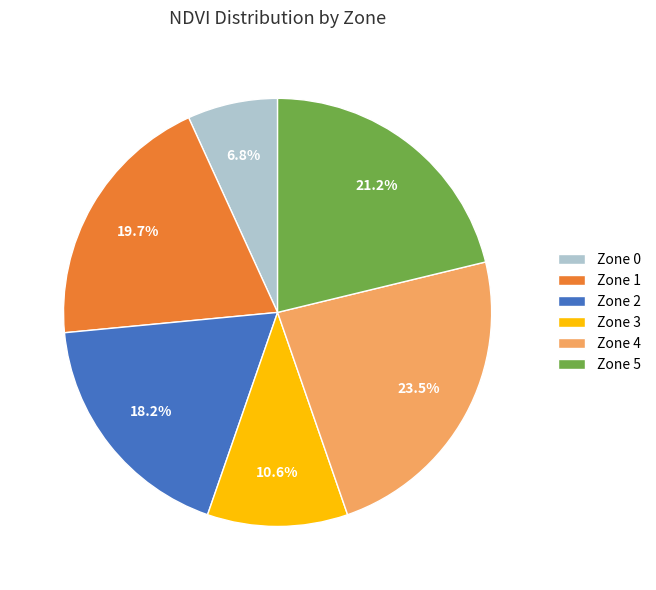

Count the number of slices in the pie.

6